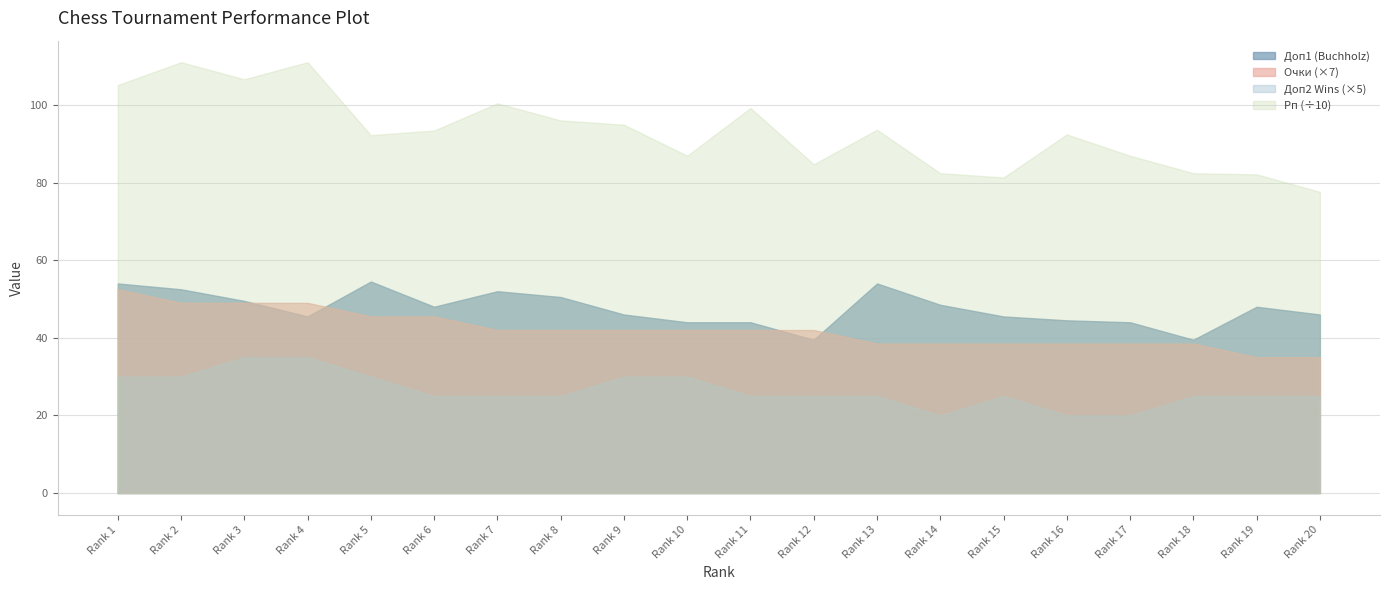

Reading left to right, transcribe all the data shown in this chart.

Доп1 (Buchholz): 1=54.0	2=52.5	3=49.5	4=45.5	5=54.5	6=48.0	7=52.0	8=50.5	9=46.0	10=44.0	11=44.0	12=39.5	13=54.0	14=48.5	15=45.5	16=44.5	17=44.0	18=39.5	19=48.0	20=46.0
Доп2 (Wins): 1=6.0	2=6.0	3=7.0	4=7.0	5=6.0	6=5.0	7=5.0	8=5.0	9=6.0	10=6.0	11=5.0	12=5.0	13=5.0	14=4.0	15=5.0	16=4.0	17=4.0	18=5.0	19=5.0	20=5.0
Очки: 1=7.5	2=7.0	3=7.0	4=7.0	5=6.5	6=6.5	7=6.0	8=6.0	9=6.0	10=6.0	11=6.0	12=6.0	13=5.5	14=5.5	15=5.5	16=5.5	17=5.5	18=5.5	19=5.0	20=5.0
Рп (Rating perf): 1=1051.0	2=1110.0	3=1066.0	4=1110.0	5=922.0	6=934.0	7=1004.0	8=960.0	9=949.0	10=869.0	11=992.0	12=847.0	13=936.0	14=824.0	15=813.0	16=924.0	17=869.0	18=824.0	19=821.0	20=776.0